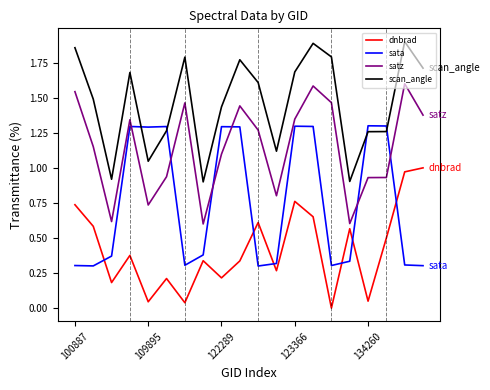

After their last crossing, which series has the higher values: sata or scan_angle?

scan_angle